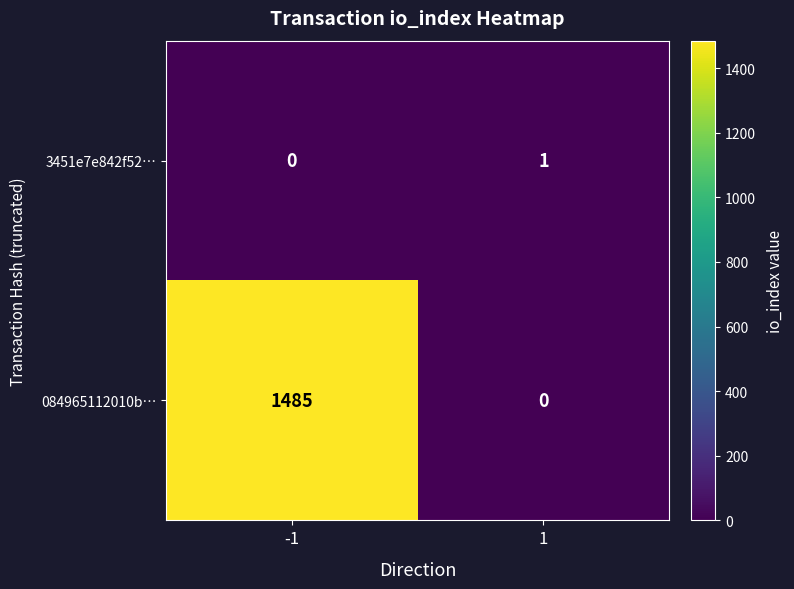

What is the greatest value displayed?

1485